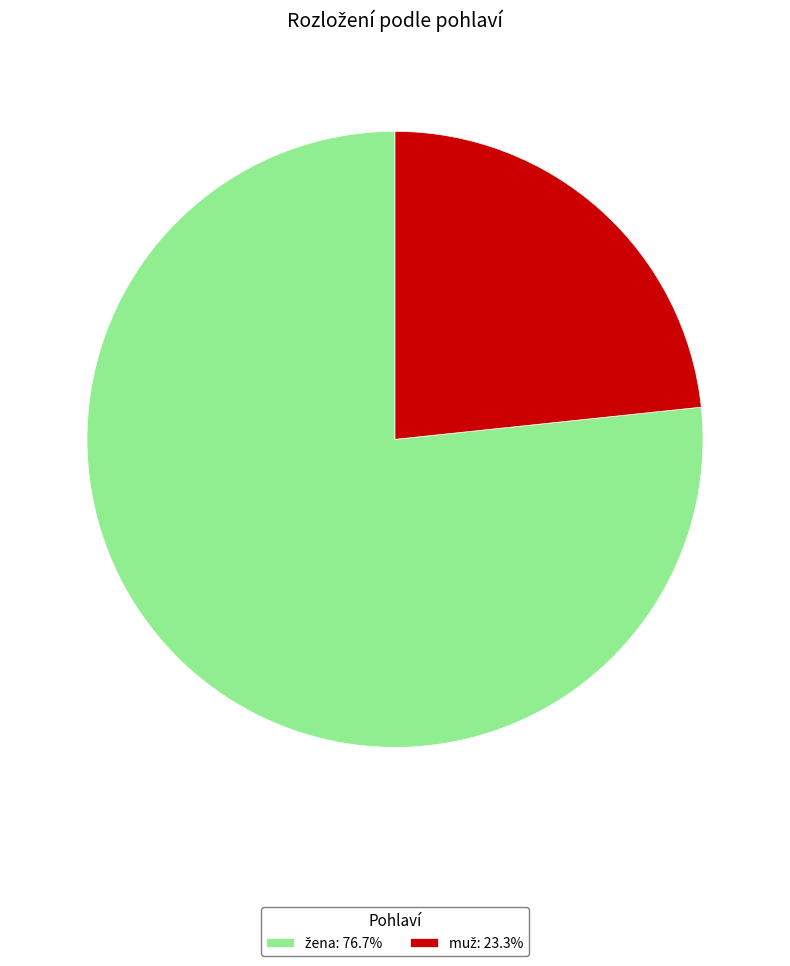

Is there any slice that represents more than half of the pie?

Yes